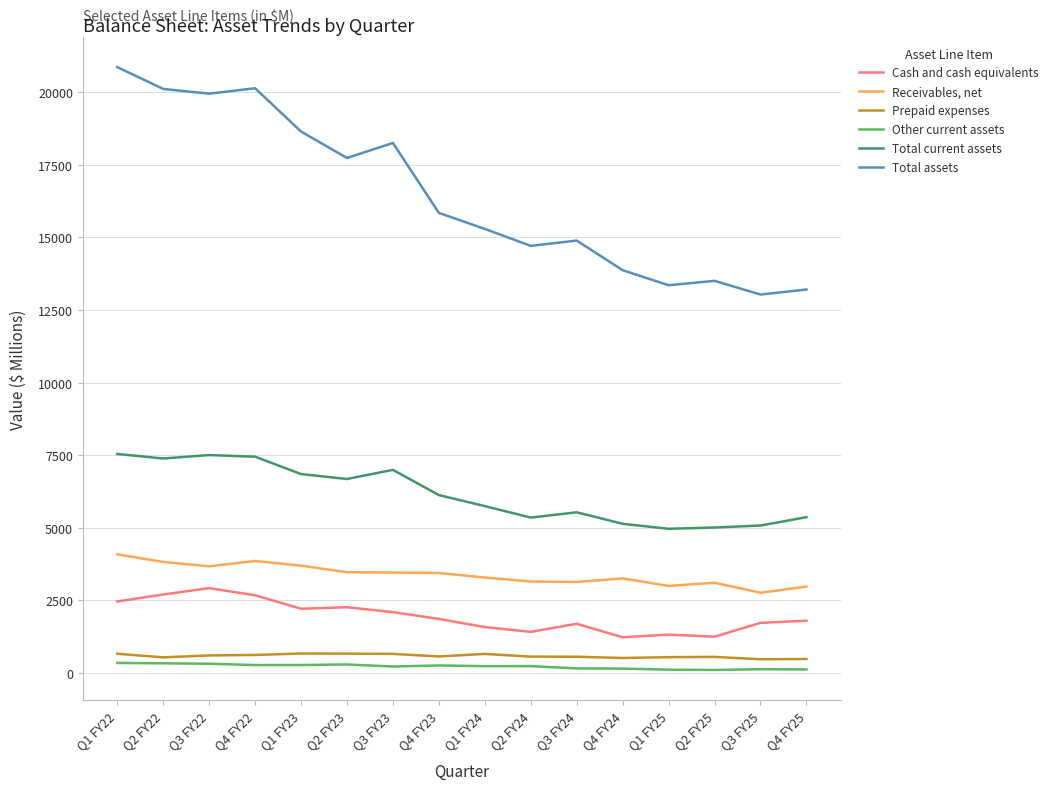

What is the difference between the maximum and minimum values in the Other current assets series?

241